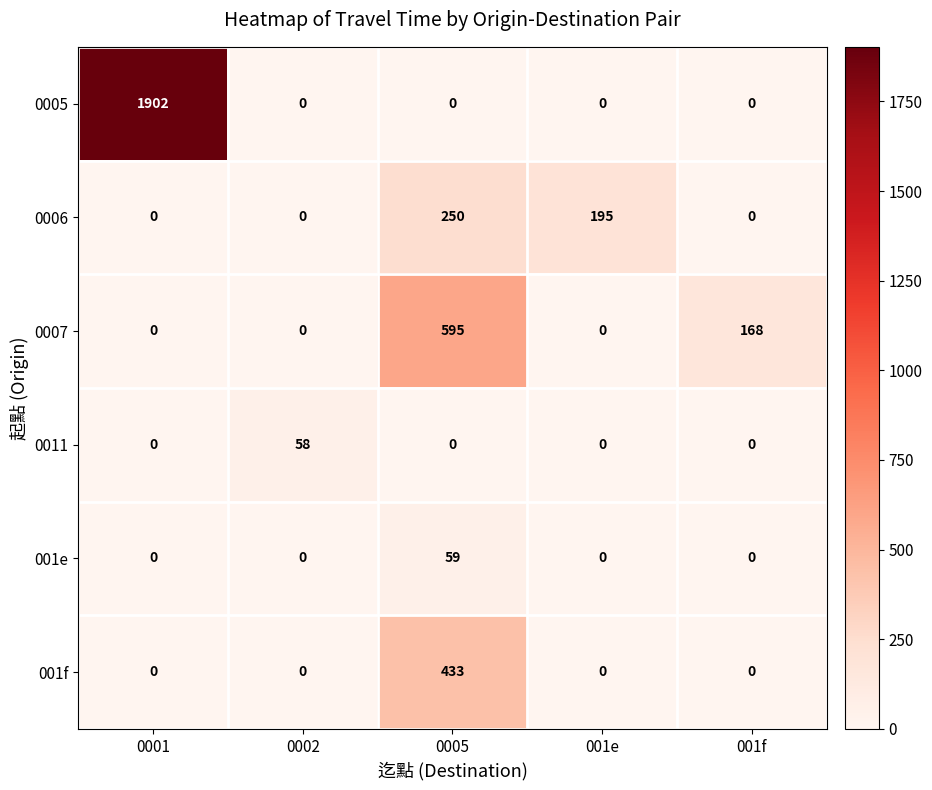

What value does the 0006 series have at 001e, to the nearest 5?

195